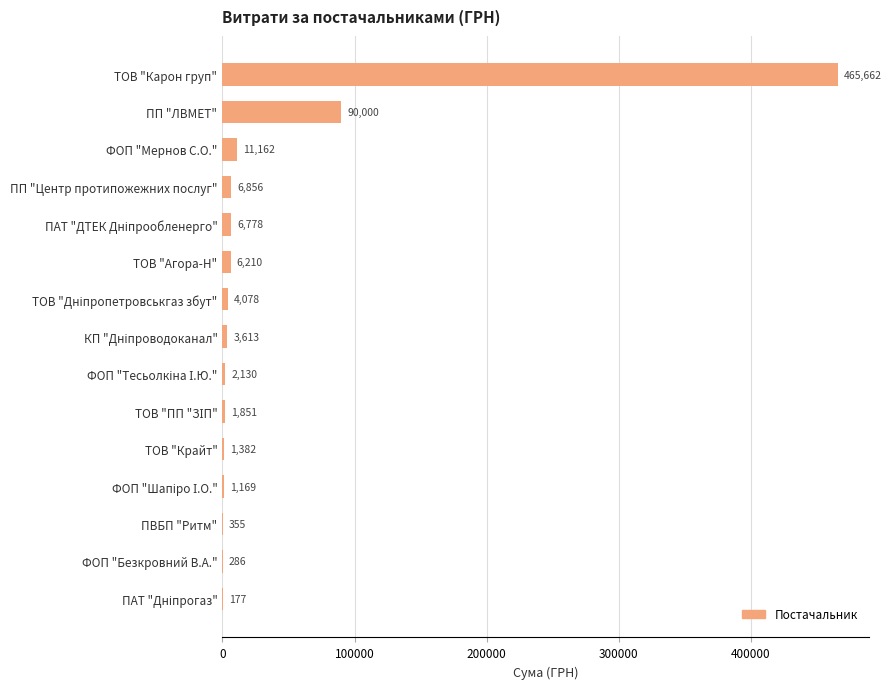

Are the bars horizontal?

Yes